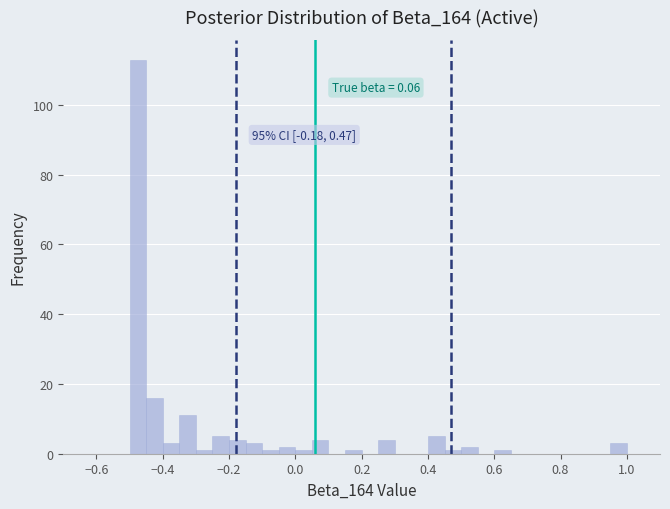

Around what value on the x-axis is the tallest bar? Give the approximate position of its centre, as read against the axis.

-0.48